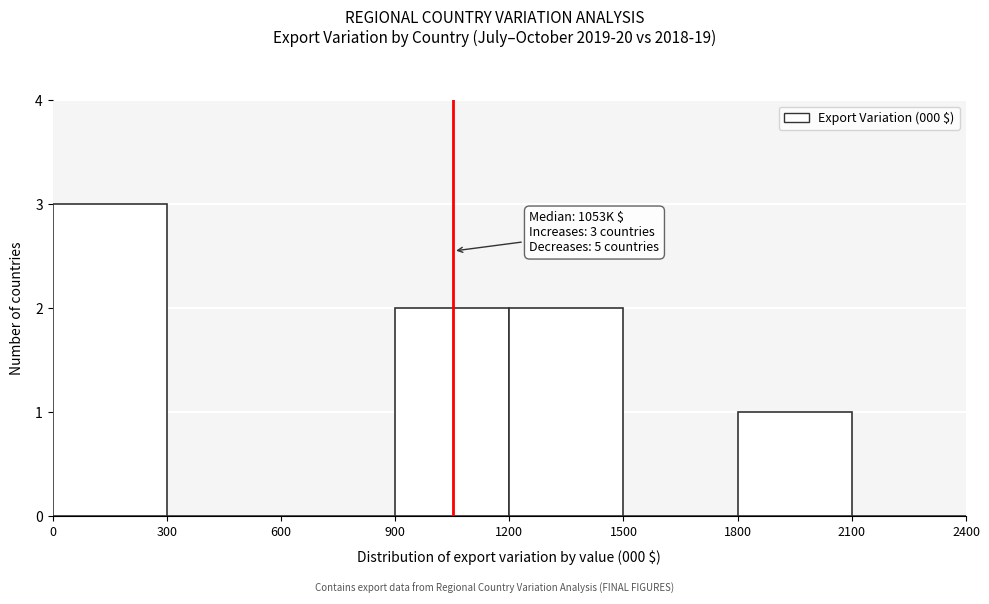

Over which range of the x-axis is the bar tallest?

0 to 300